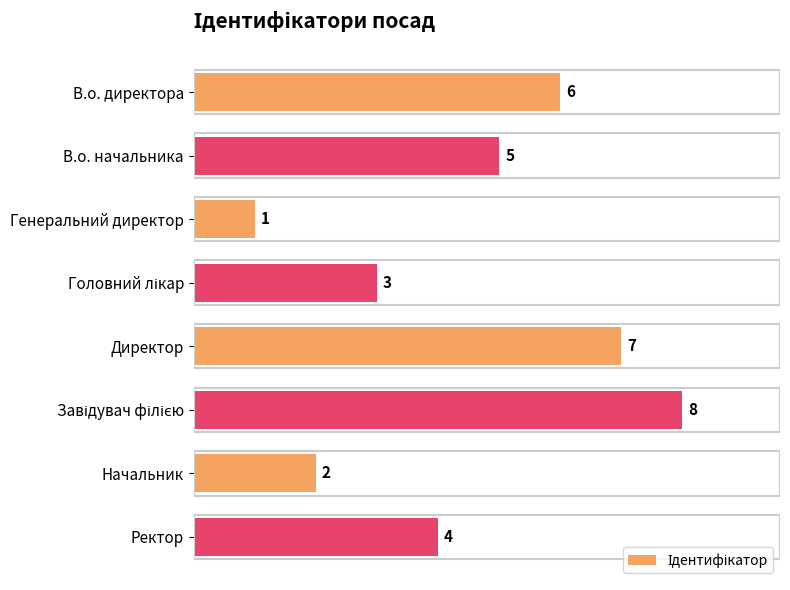

What is the greatest value displayed?

8